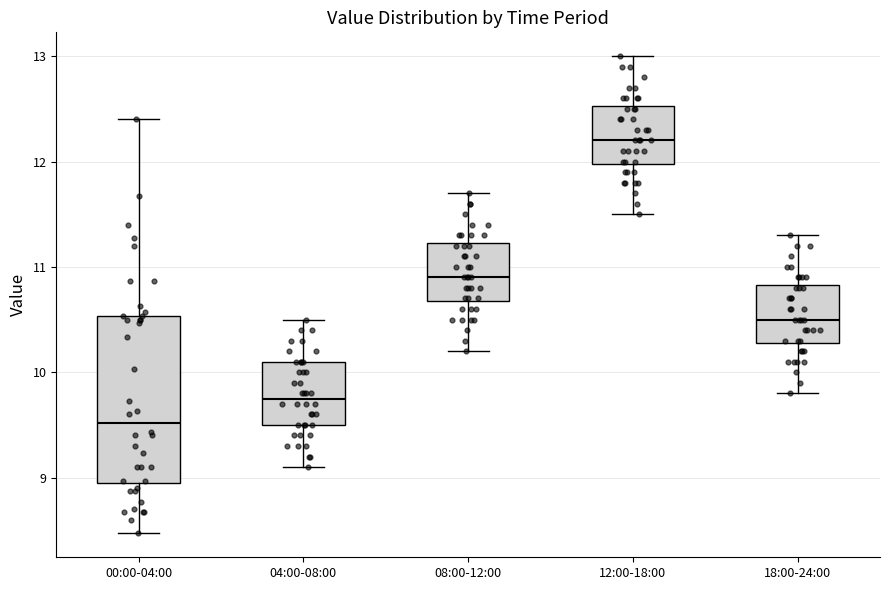

Where does the lower whisker of the box for 04:00-08:00 end on the y-axis? The values are not printed on the chart, so give them approximately, as read against the axis.

9.1